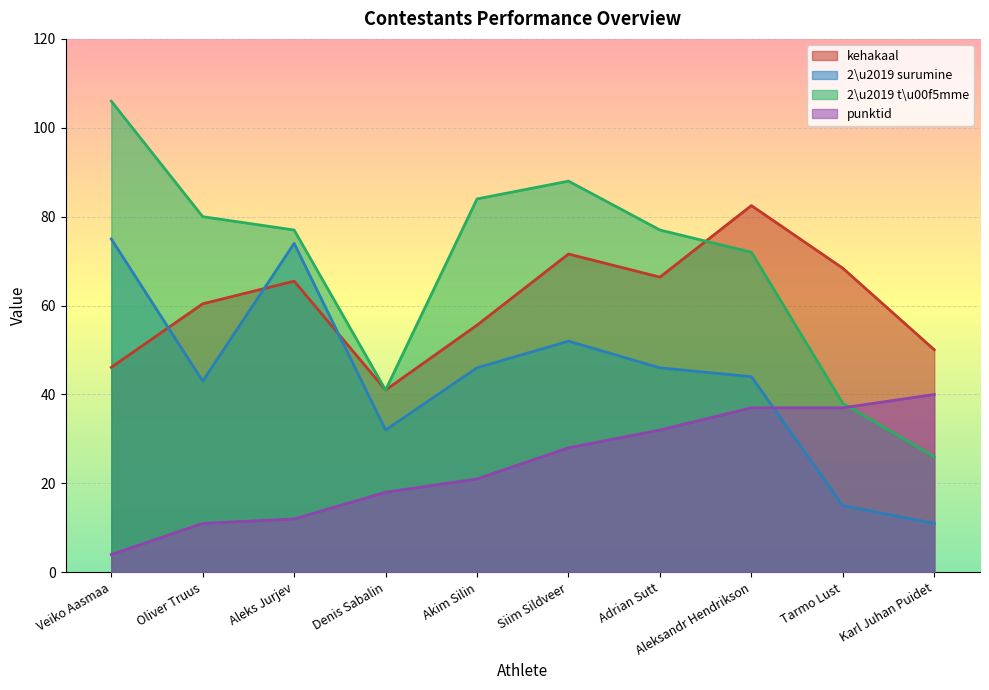

What are all the series names shown in the legend?

kehakaal, 2\u2019 surumine, 2\u2019 t\u00f5mme, punktid